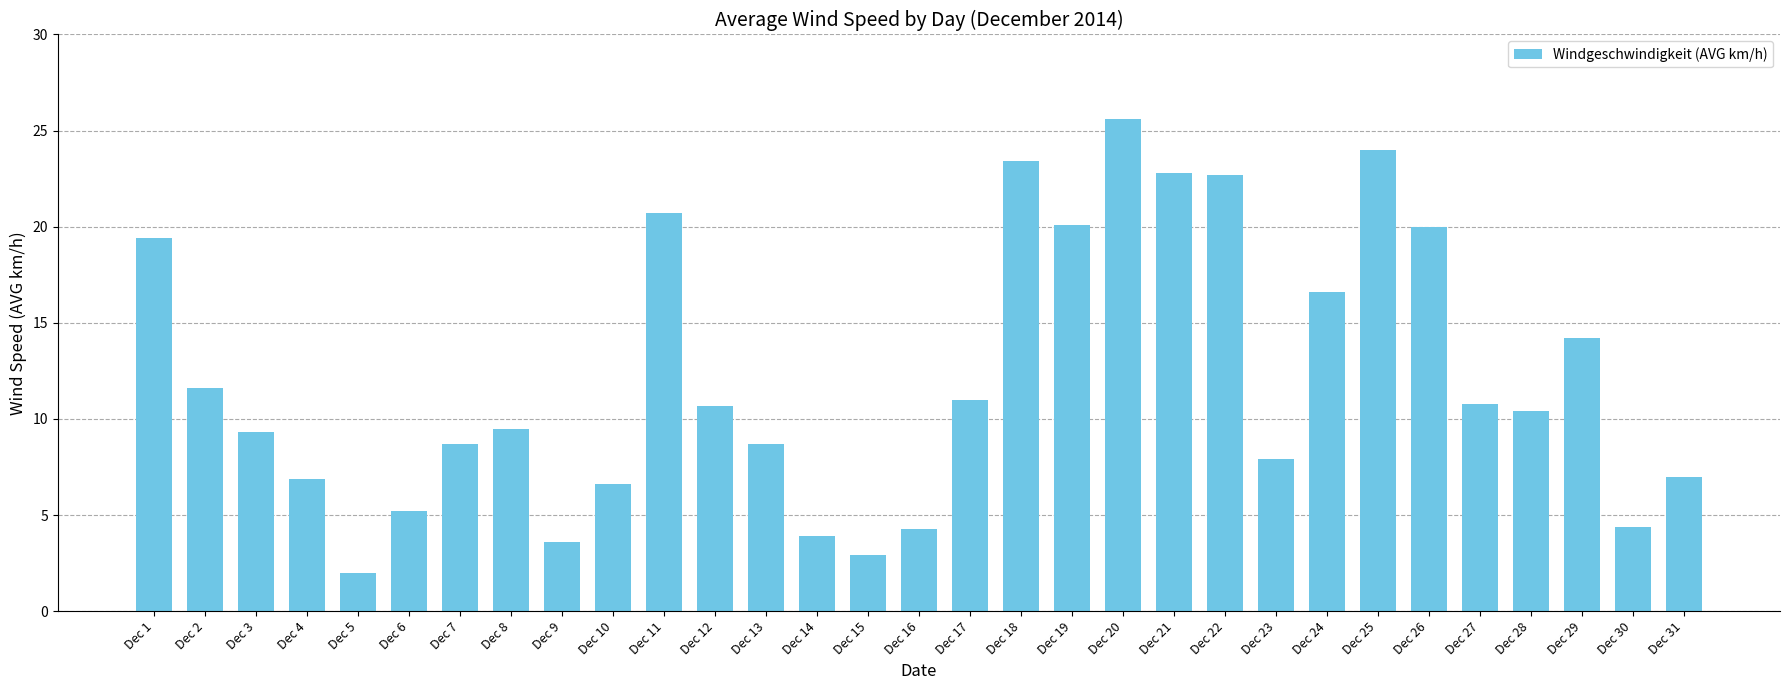

True or false: the data shows 20.0 at Dec 26.

True